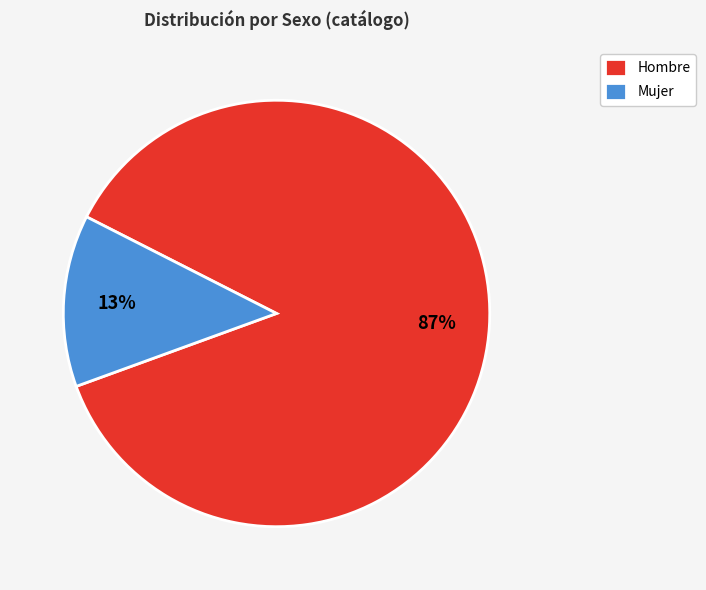

The Mujer slice represents 4% of the pie. True or false?

False